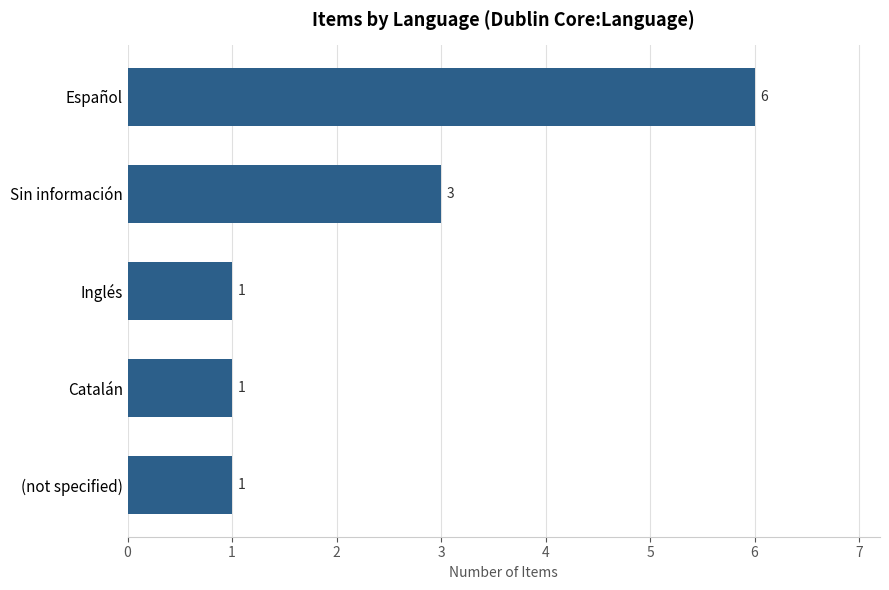

What is the difference between the values at Español and (not specified)?

5